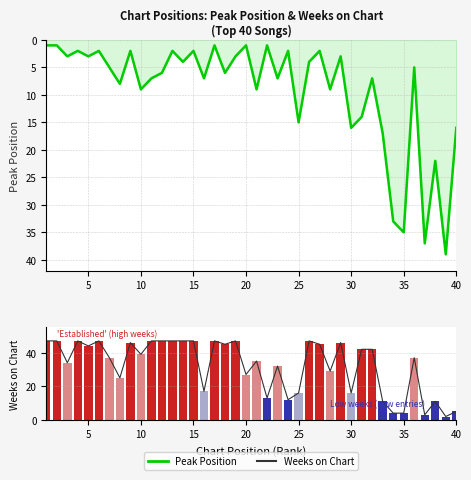

Reading left to right, transcribe all the data shown in this chart.

Peak Position: 1	1	3	2	3	2	5	8	2	9	7	6	2	4	2	7	1	6	3	1	9	1	7	2	15	4	2	9	3	16	14	7	17	33	35	5	37	22	39	16
Weeks on Chart (line): 47	47	34	47	44	47	37	25	46	39	47	47	47	47	47	17	47	45	47	27	35	13	32	12	16	47	45	29	46	16	42	42	11	4	4	37	3	11	2	5
Weeks on Chart: 47	47	34	47	44	47	37	25	46	39	47	47	47	47	47	17	47	45	47	27	35	13	32	12	16	47	45	29	46	16	42	42	11	4	4	37	3	11	2	5